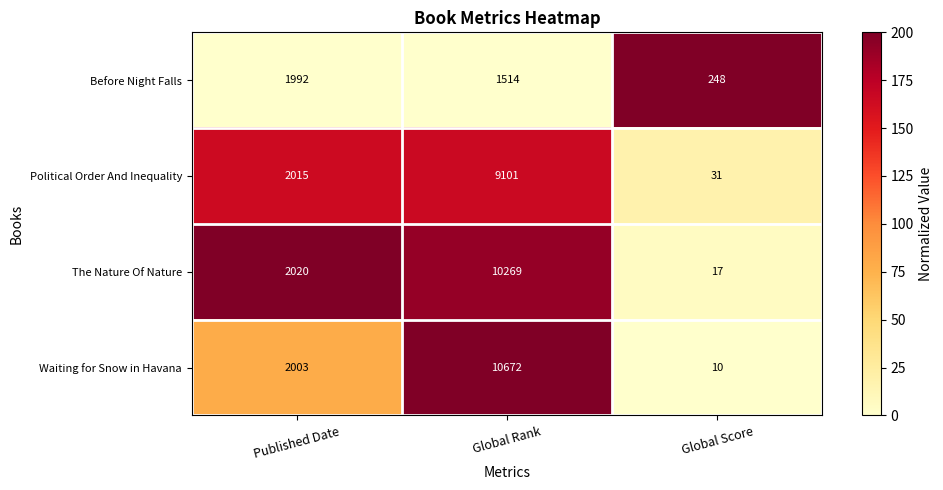

What is the average value of the Political Order And Inequality series?

3716